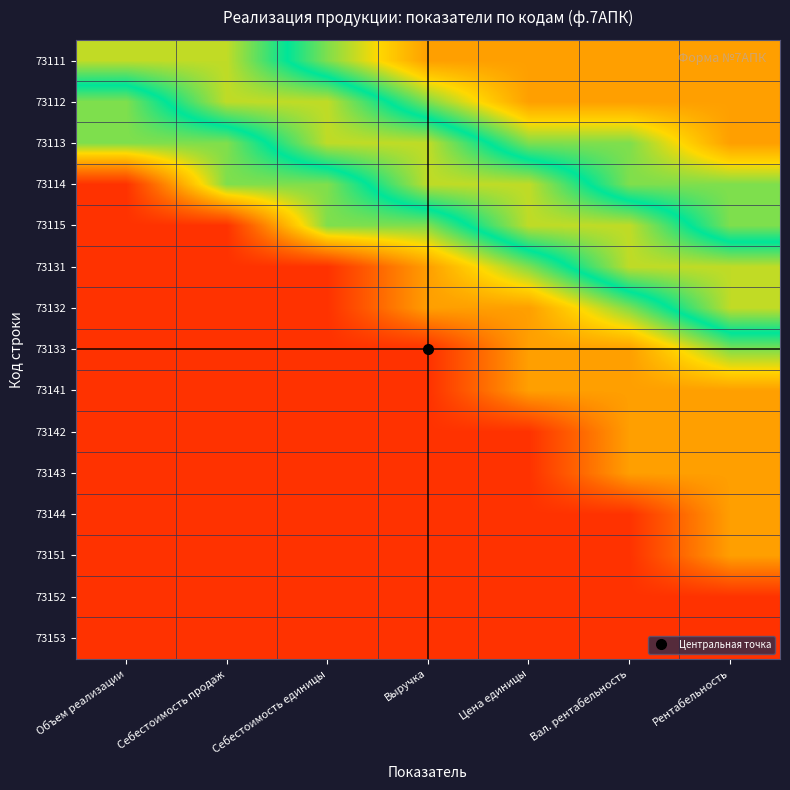

What is the difference between the highest and lowest values at Объем реализации?

0.7